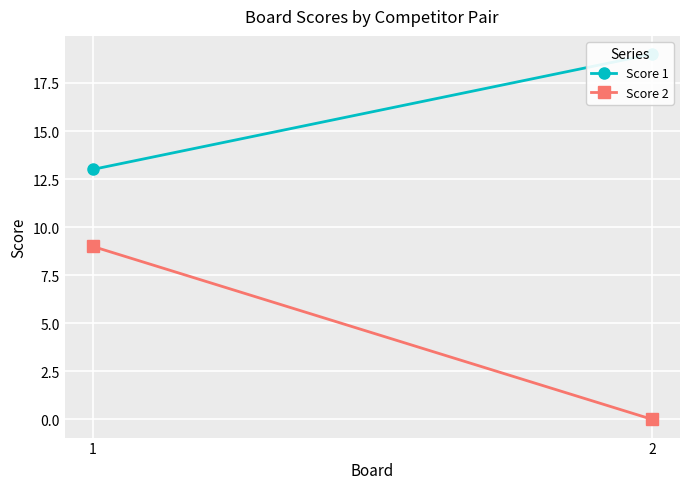

Rank the categories by Score 2 value from highest to lowest.

1, 2